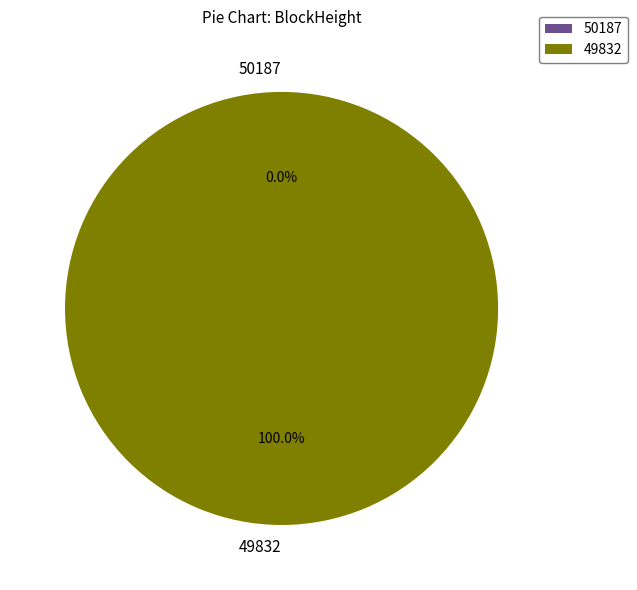

Rank the categories by value from highest to lowest.

49832, 50187